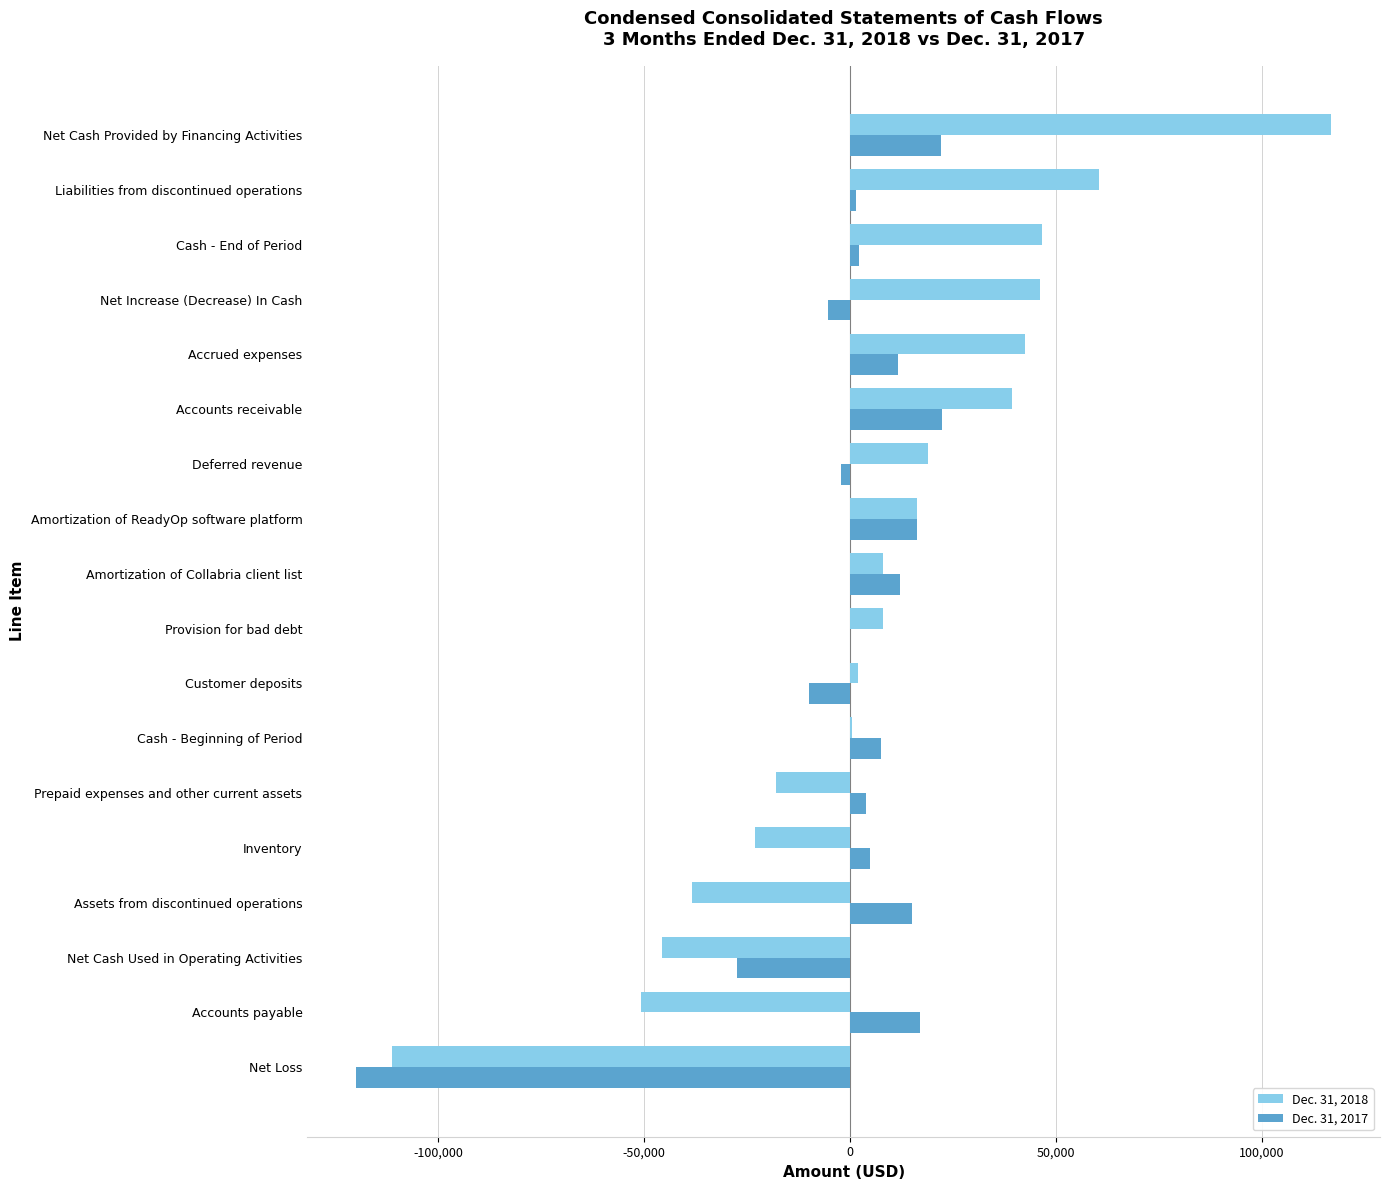

The Dec. 31, 2017 series shows -10000 at Customer deposits. True or false?

True